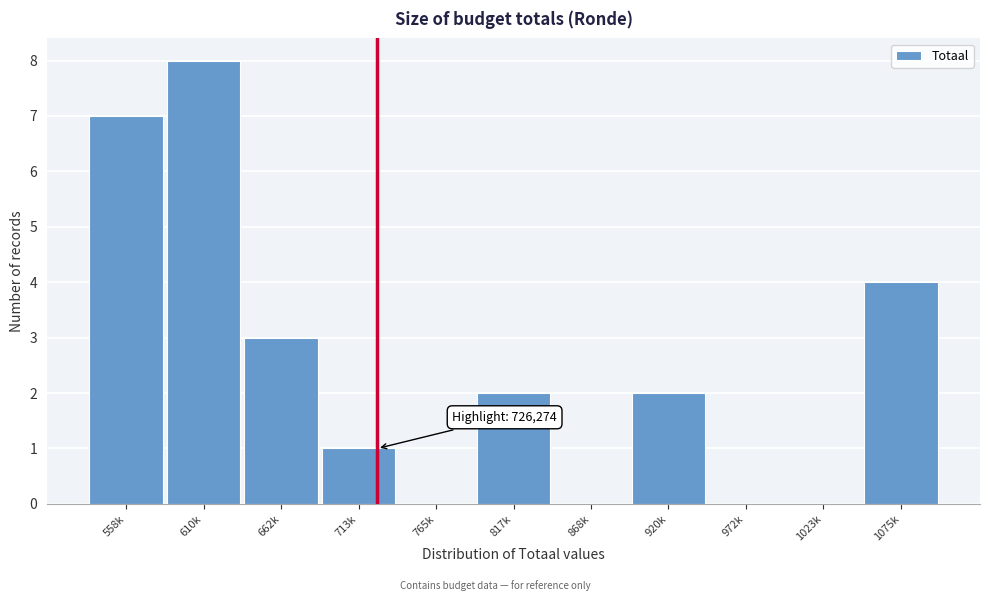

Reading left to right, transcribe all the data shown in this chart.

558k=7	610k=8	662k=3	713k=1	765k=0	817k=2	868k=0	920k=2	972k=0	1023k=0	1075k=4